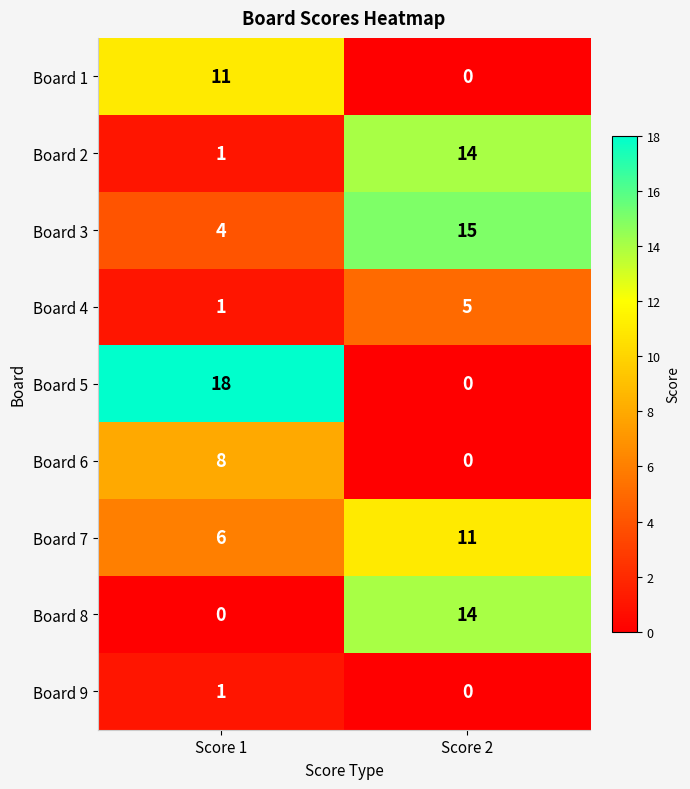

What is the difference between the highest and lowest values at Score 2?

15